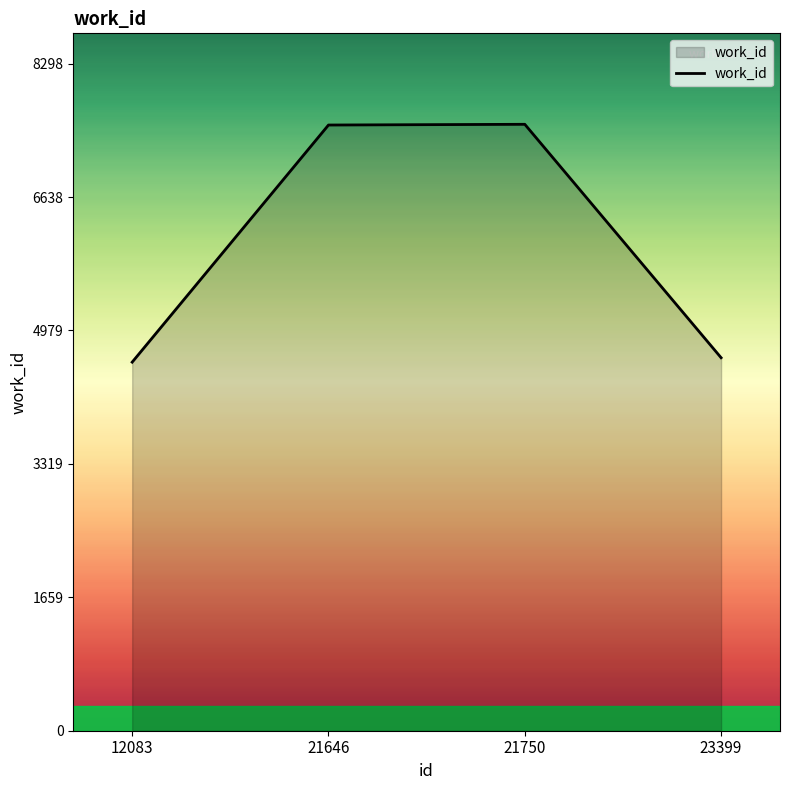

What is the sum of the values at 12083 and 21646?

12120